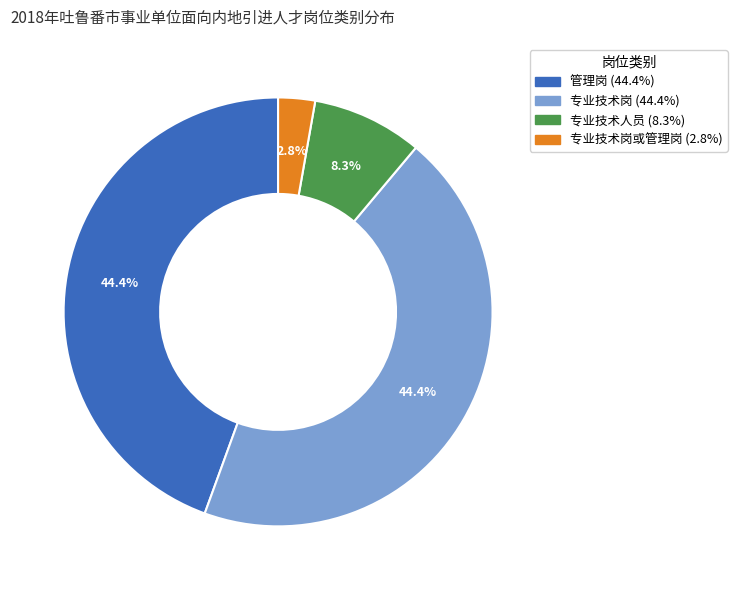

Is there any slice that represents more than half of the pie?

No